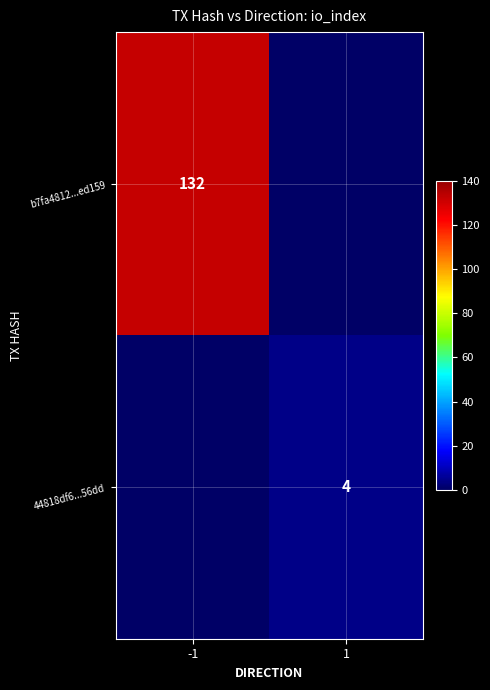

At which category does the chart reach its peak across all series?

-1